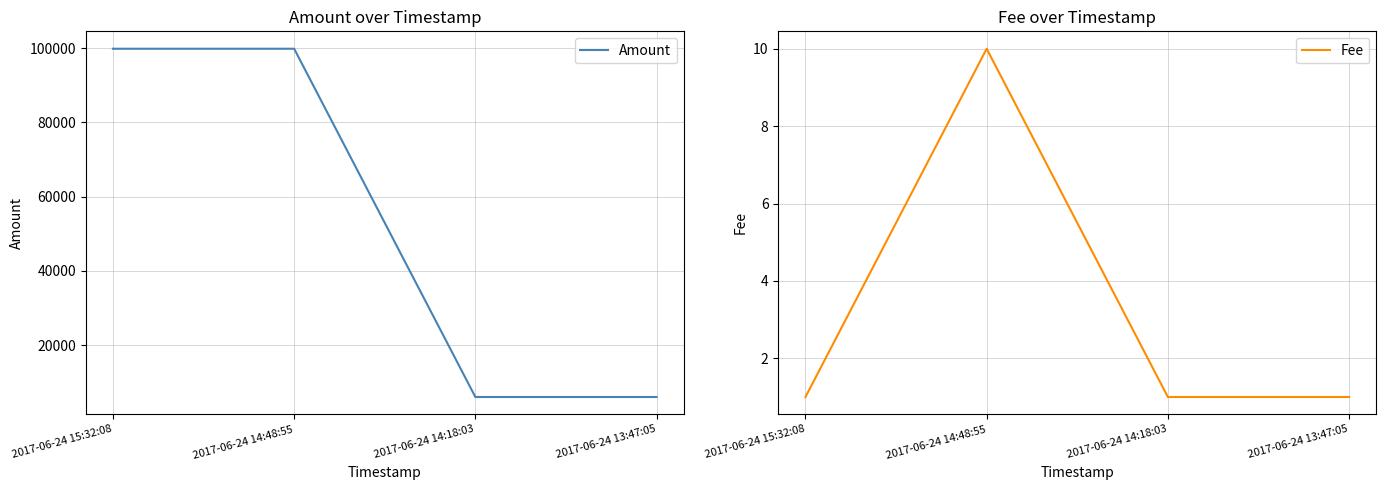

What is the average value of the Fee series?

3